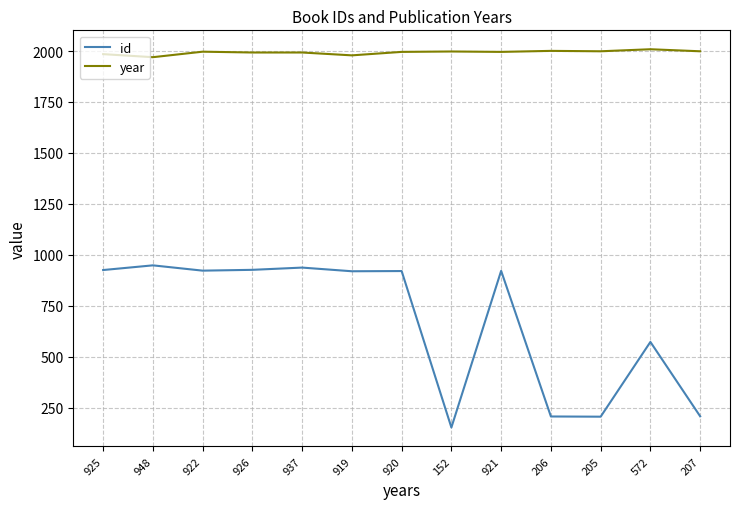

What is the sum of all year values?

25915